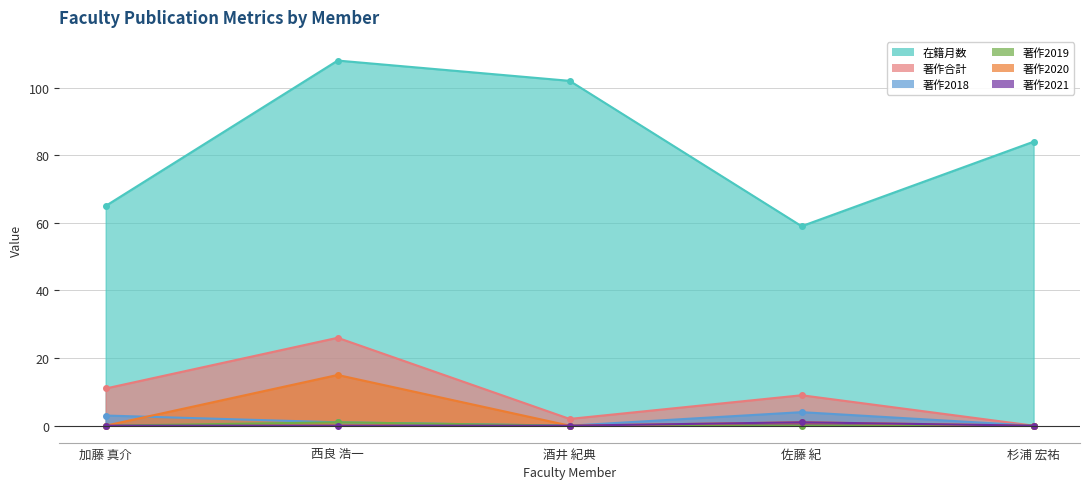

At which category does the chart reach its minimum across all series?

杉浦 宏祐